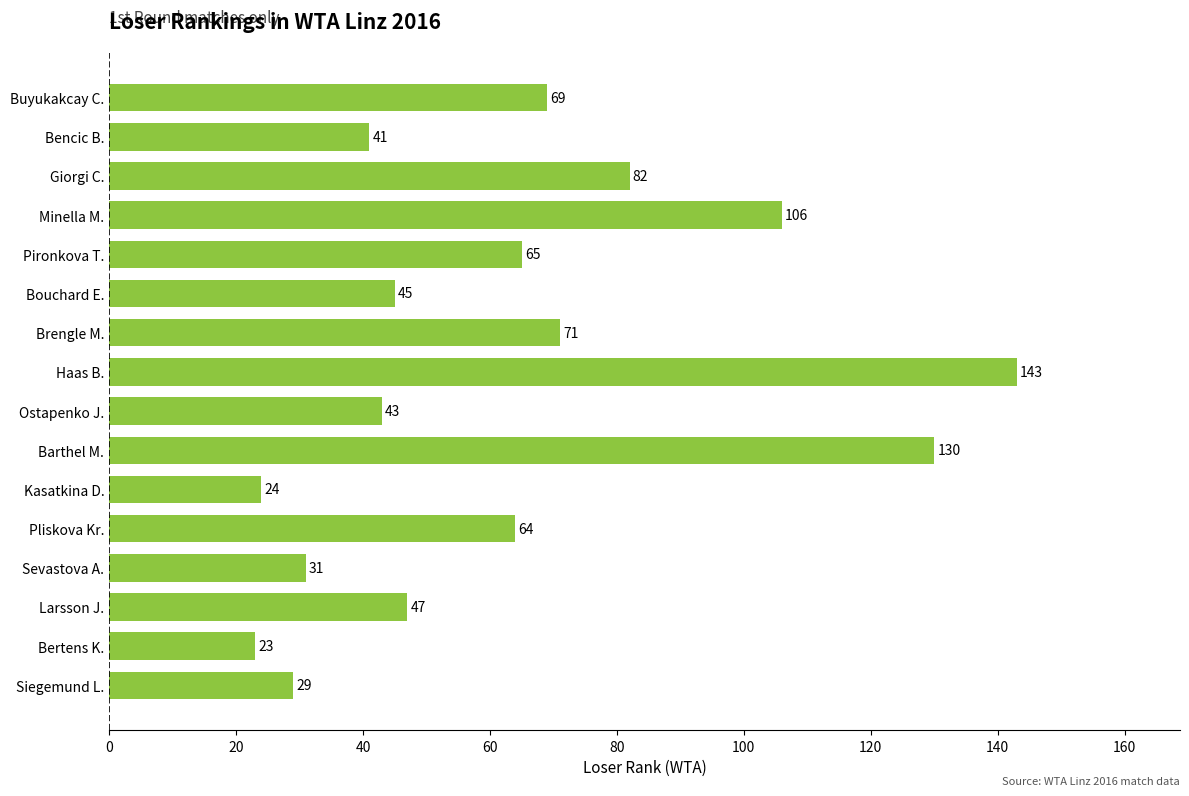

What is the difference between the maximum and second lowest values?

119